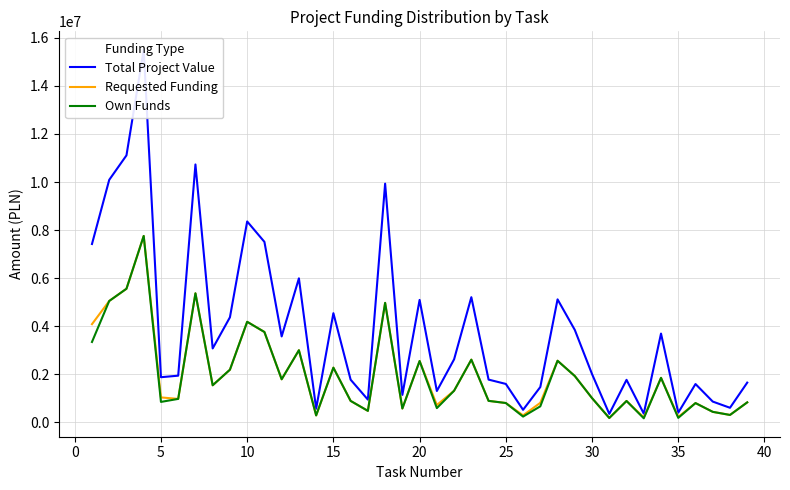

What is the difference between the second highest and second lowest values in the Own Funds series?

5383366